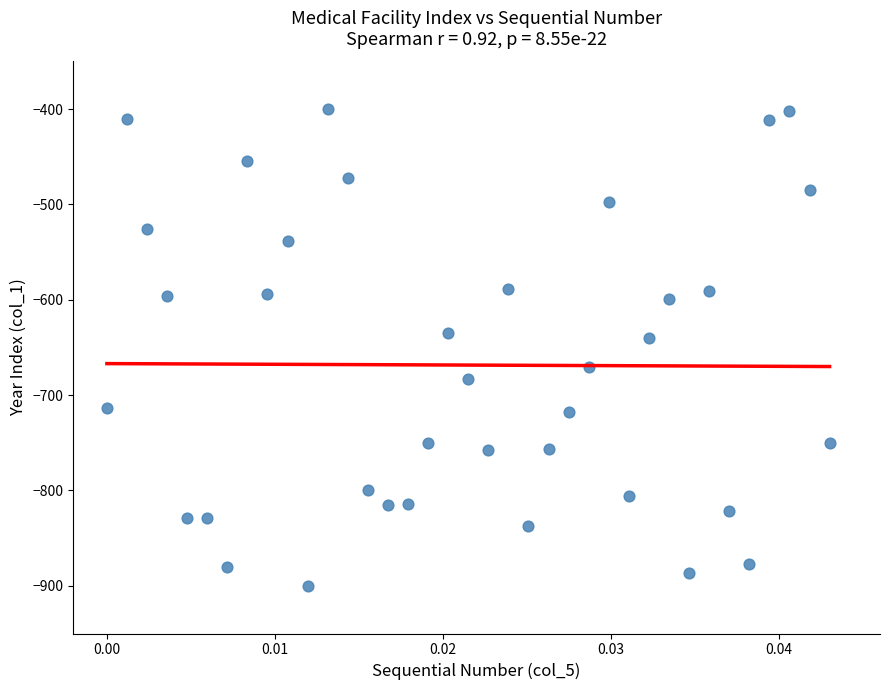

What is the range of Y values (max minus min)?

500.0